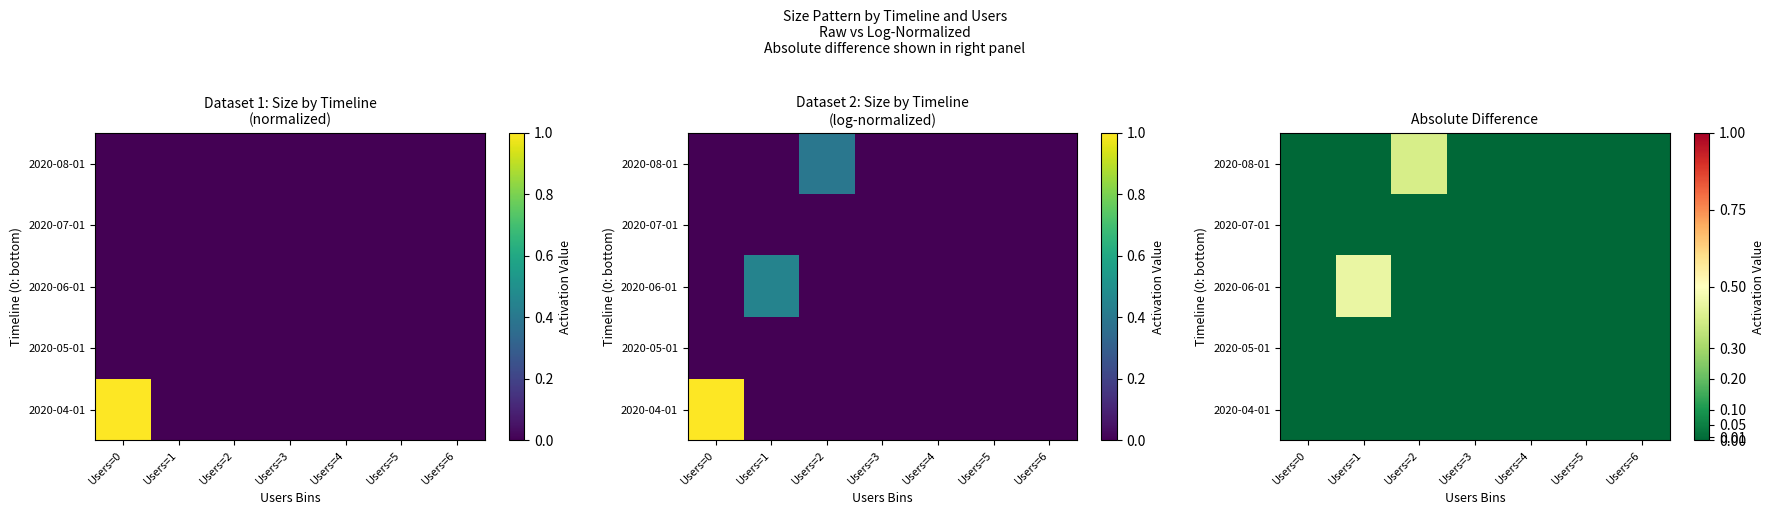

At how many categories does at least one series exceed 0?

2